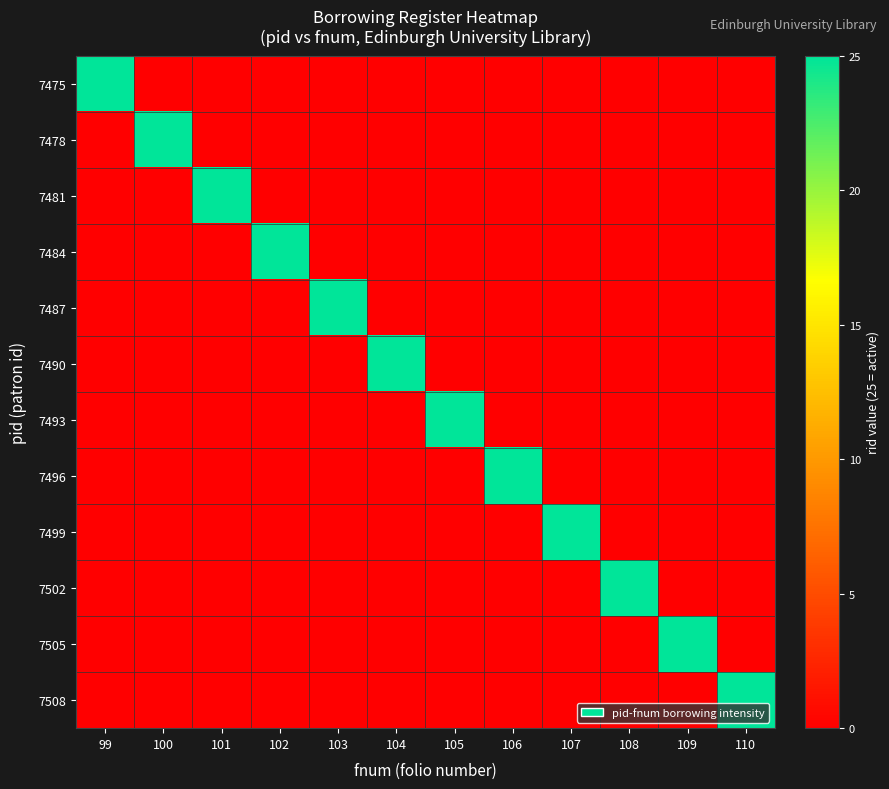

What is the total value across all series at 109?

25